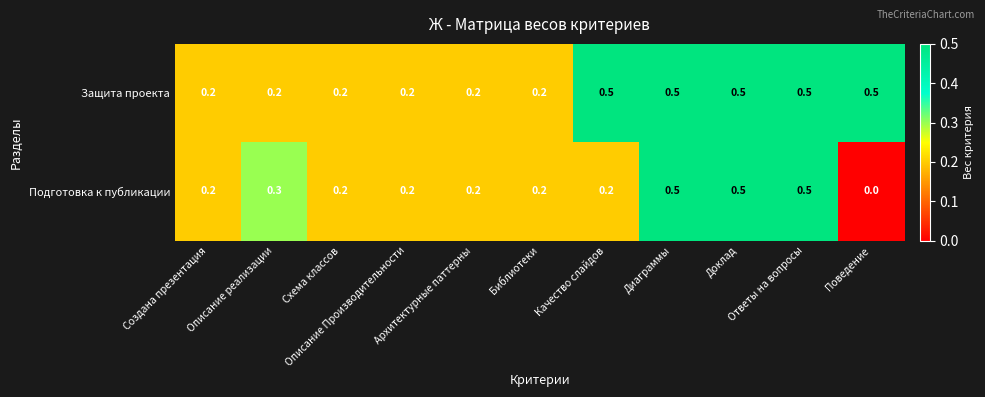

What is the maximum value shown in the chart?

0.5